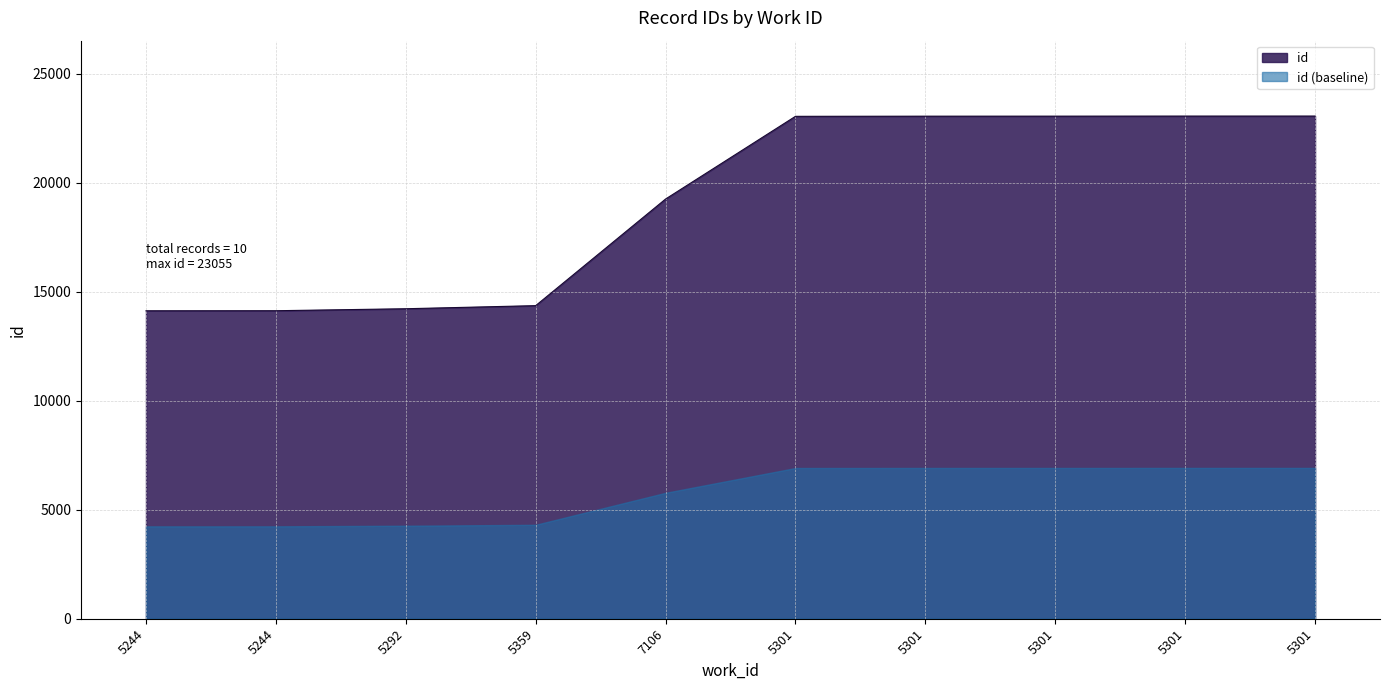

List the labels in order of value, largest first.

5301, 5301, 5301, 5301, 5301, 7106, 5359, 5292, 5244, 5244